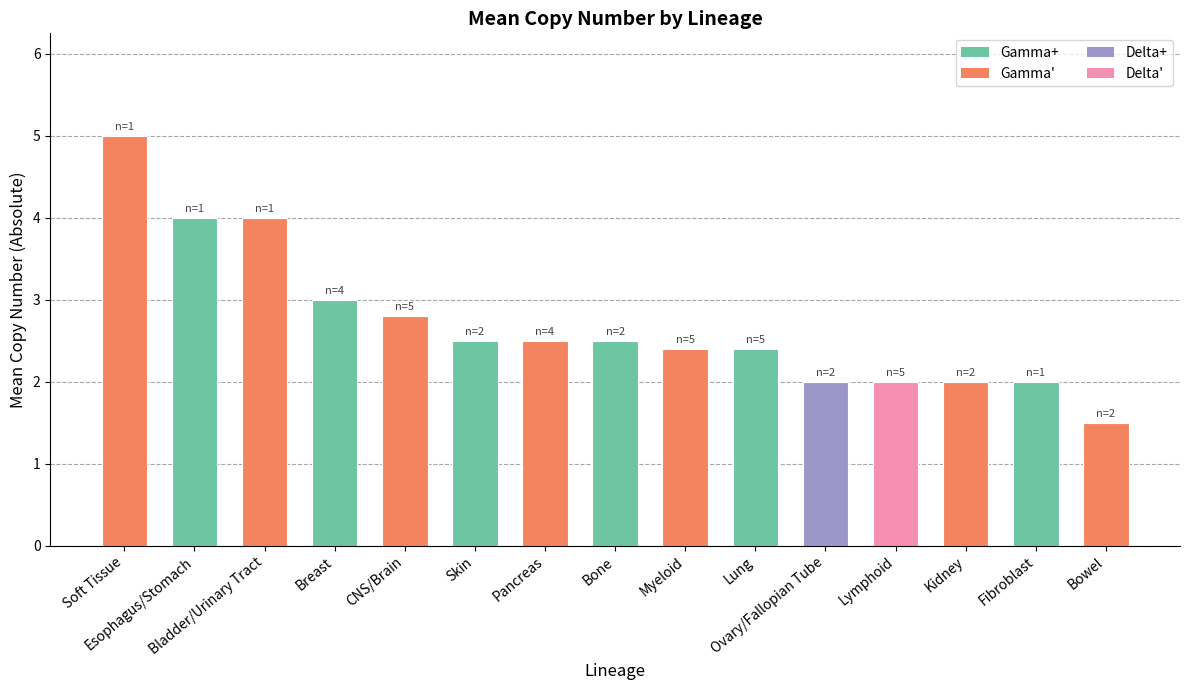

At which label is the value closest to 3?

Breast